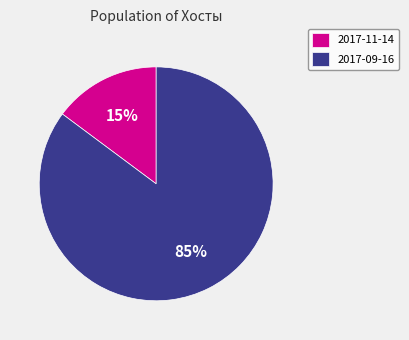

Which category has the biggest portion of the pie?

2017-09-16